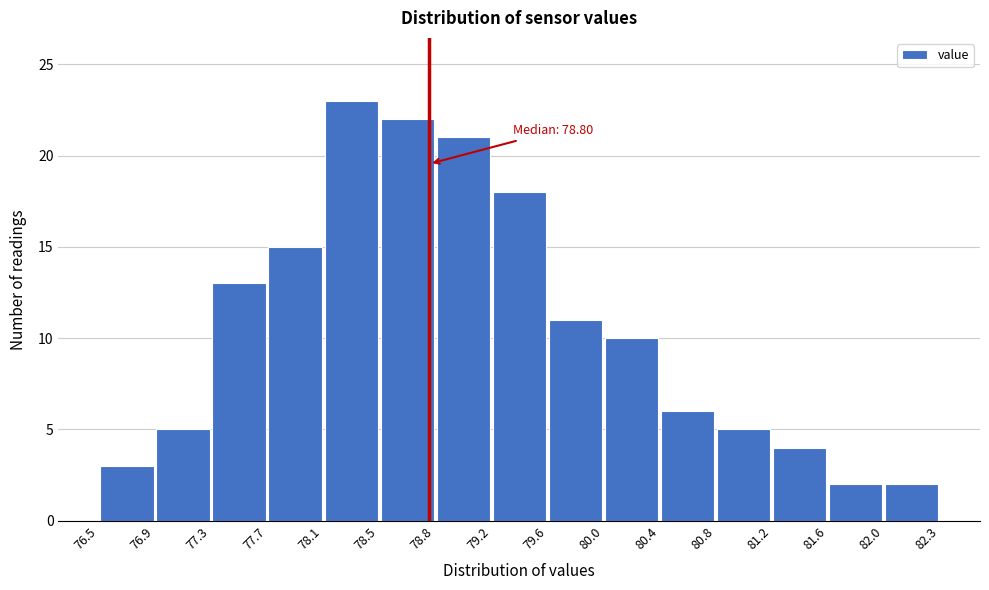

Over which range of the x-axis is the bar tallest?

78.1 to 78.5